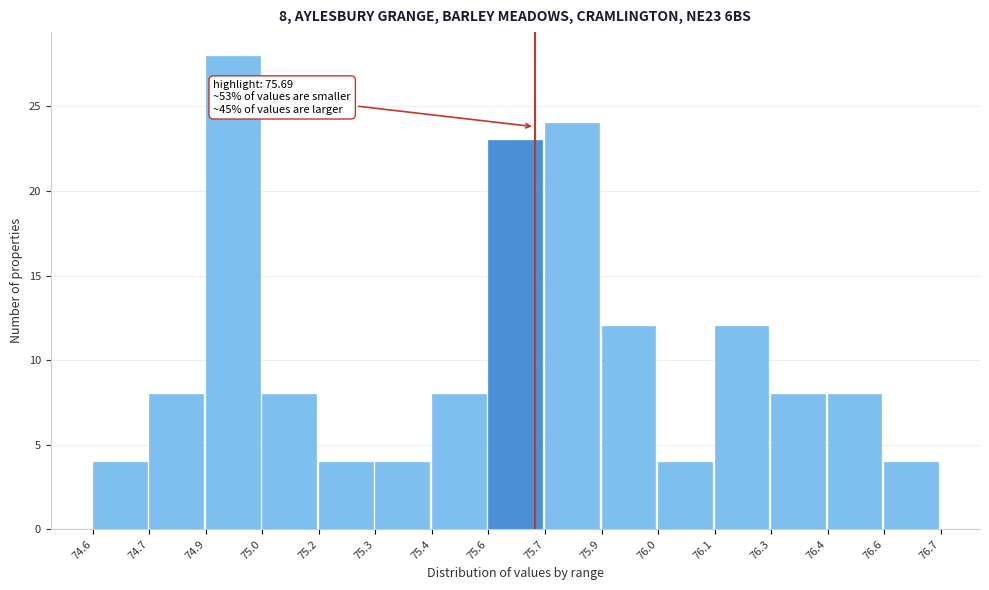

Reading right to left, extract all data points from this chart.

76.6=4	76.4=8	76.3=8	76.1=12	76.0=4	75.9=12	75.7=24	75.6=23	75.4=8	75.3=4	75.2=4	75.0=8	74.9=28	74.7=8	74.6=4